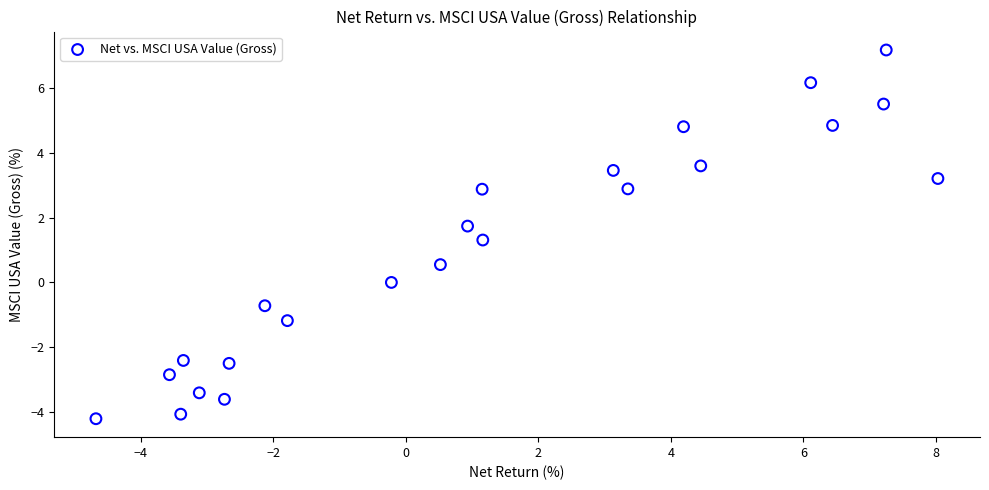

What is the range of X values (max minus min)?

12.7